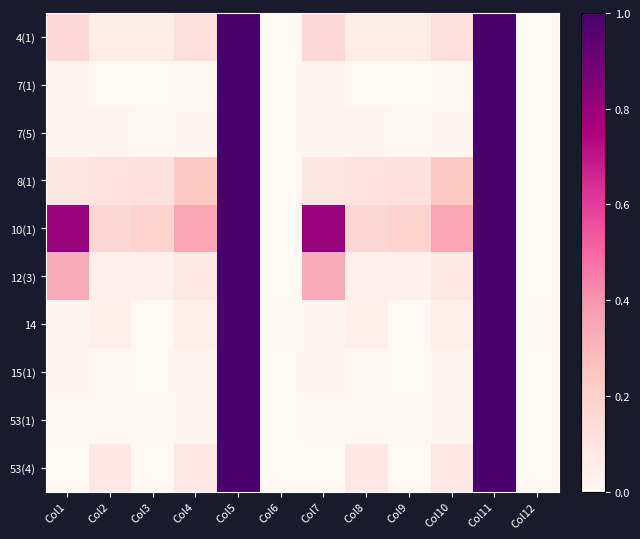

Reading left to right, extract all data points from this chart.

4(1): Col1=0.2	Col2=0.1	Col3=0.1	Col4=0.1	Col5=1.0	Col6=0.0	Col7=0.2	Col8=0.1	Col9=0.1	Col10=0.1	Col11=1.0	Col12=0.0
7(1): Col1=0.0	Col2=0.0	Col3=0.0	Col4=0.0	Col5=1.0	Col6=0.0	Col7=0.0	Col8=0.0	Col9=0.0	Col10=0.0	Col11=1.0	Col12=0.0
7(5): Col1=0.0	Col2=0.0	Col3=0.0	Col4=0.0	Col5=1.0	Col6=0.0	Col7=0.0	Col8=0.0	Col9=0.0	Col10=0.0	Col11=1.0	Col12=0.0
8(1): Col1=0.1	Col2=0.1	Col3=0.1	Col4=0.2	Col5=1.0	Col6=0.0	Col7=0.1	Col8=0.1	Col9=0.1	Col10=0.2	Col11=1.0	Col12=0.0
10(1): Col1=0.8	Col2=0.2	Col3=0.2	Col4=0.4	Col5=1.0	Col6=0.0	Col7=0.8	Col8=0.2	Col9=0.2	Col10=0.4	Col11=1.0	Col12=0.0
12(3): Col1=0.3	Col2=0.0	Col3=0.0	Col4=0.1	Col5=1.0	Col6=0.0	Col7=0.3	Col8=0.0	Col9=0.0	Col10=0.1	Col11=1.0	Col12=0.0
14: Col1=0.0	Col2=0.0	Col3=0.0	Col4=0.0	Col5=1.0	Col6=0.0	Col7=0.0	Col8=0.0	Col9=0.0	Col10=0.0	Col11=1.0	Col12=0.0
15(1): Col1=0.0	Col2=0.0	Col3=0.0	Col4=0.0	Col5=1.0	Col6=0.0	Col7=0.0	Col8=0.0	Col9=0.0	Col10=0.0	Col11=1.0	Col12=0.0
53(1): Col1=0.0	Col2=0.0	Col3=0.0	Col4=0.0	Col5=1.0	Col6=0.0	Col7=0.0	Col8=0.0	Col9=0.0	Col10=0.0	Col11=1.0	Col12=0.0
53(4): Col1=0.0	Col2=0.1	Col3=0.0	Col4=0.1	Col5=1.0	Col6=0.0	Col7=0.0	Col8=0.1	Col9=0.0	Col10=0.1	Col11=1.0	Col12=0.0